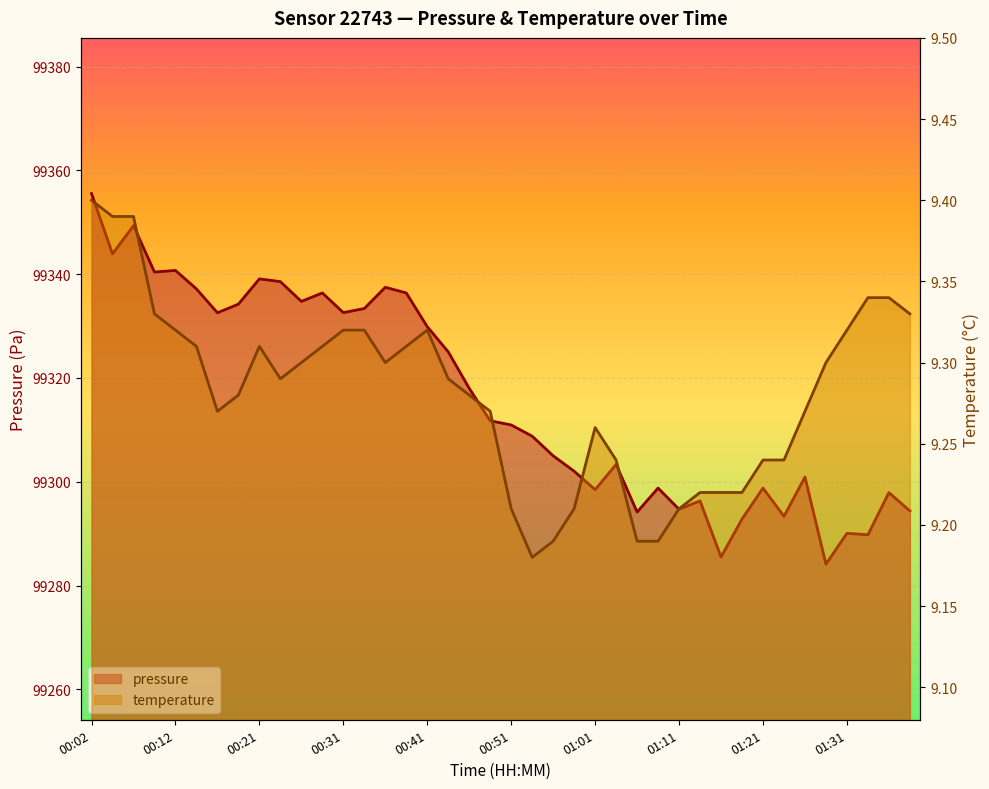

True or false: pressure and temperature intersect in this chart.

False